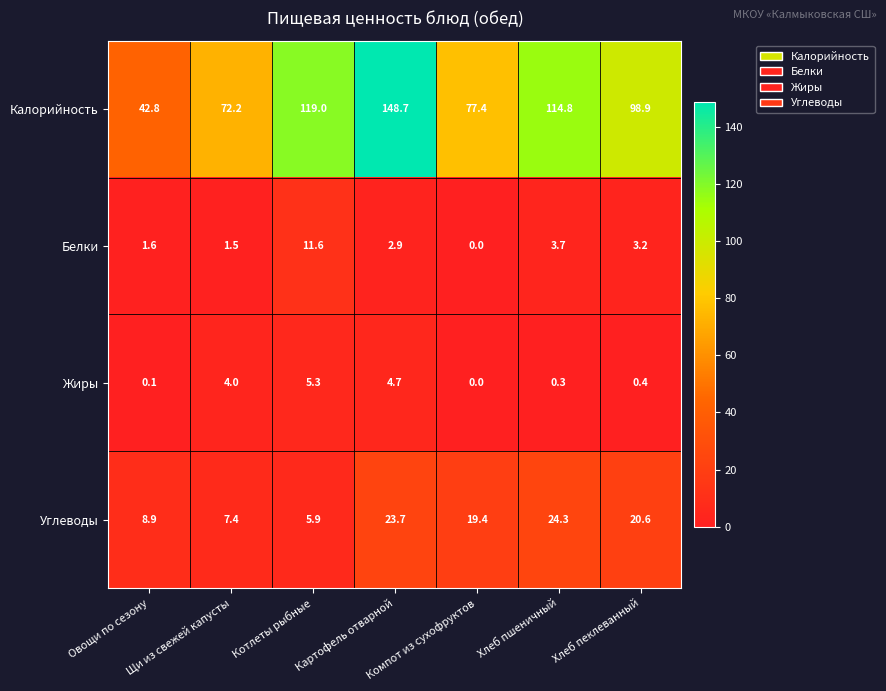

What value does the Белки series have at Картофель отварной?

2.9